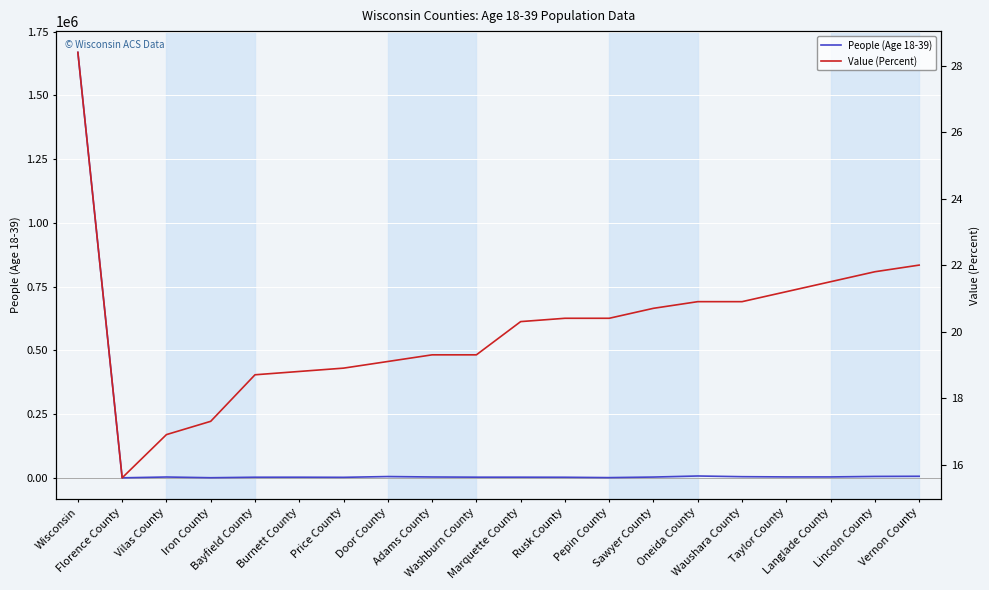

What is the label of the 11th point from the left?

Marquette County